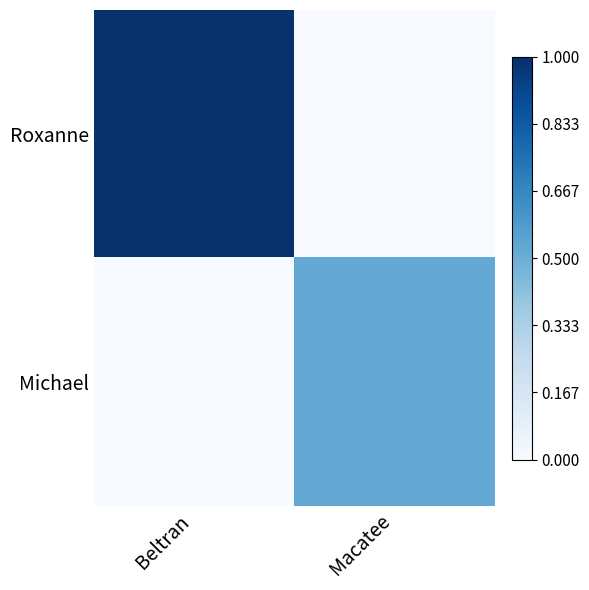

List the series in order of their peak value, lowest first.

Michael, Roxanne